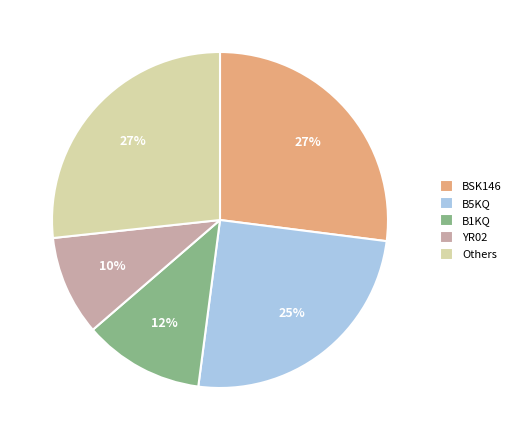

Is there a majority slice in this chart?

No